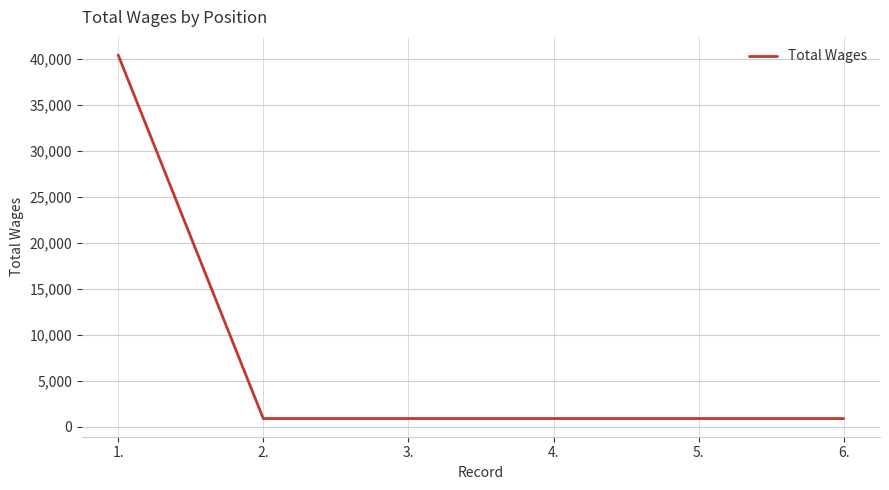

At which category does the chart reach its peak across all series?

1.